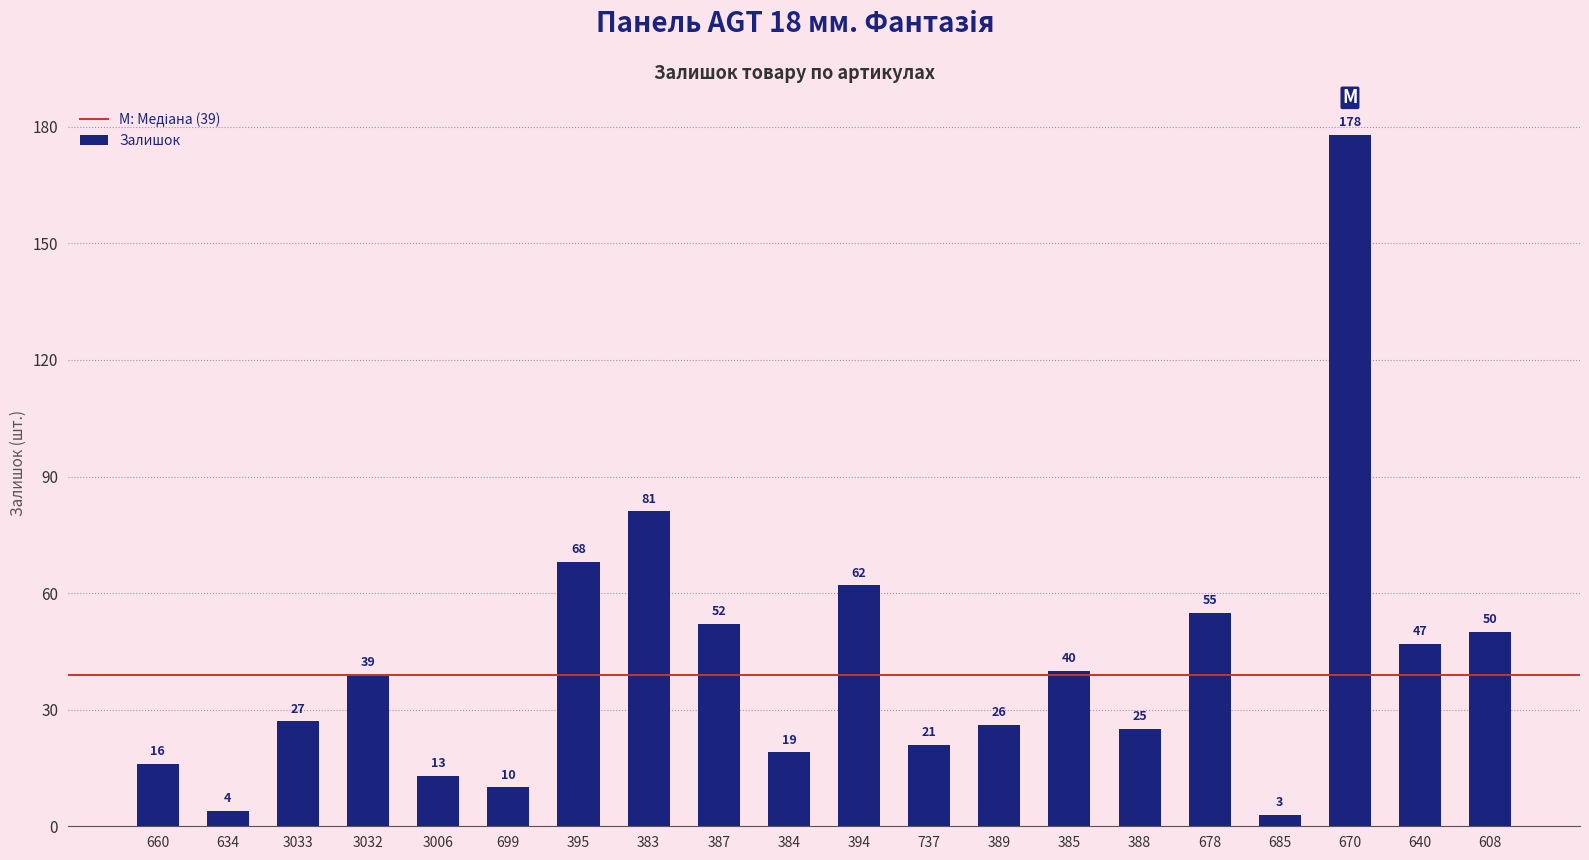

Where is the data nearest to the value 90?

383